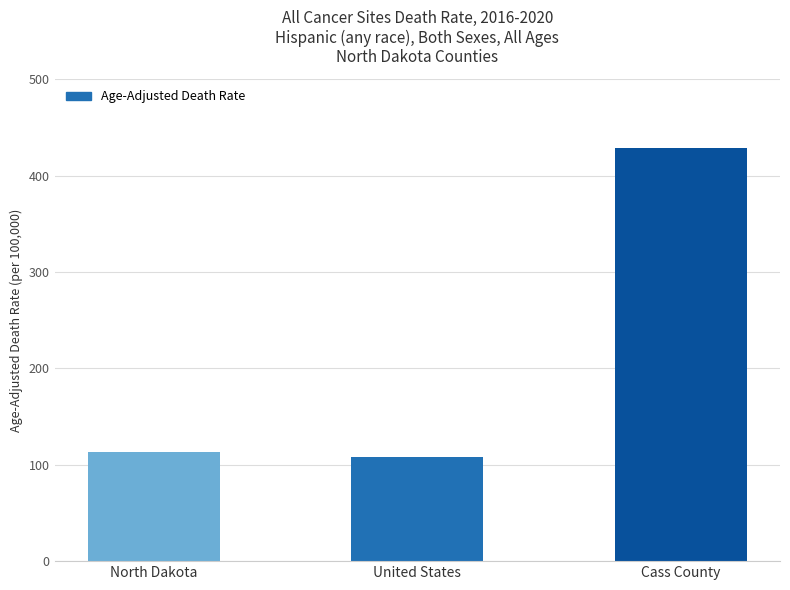

What is the value of the 3rd bar from the left?

428.2